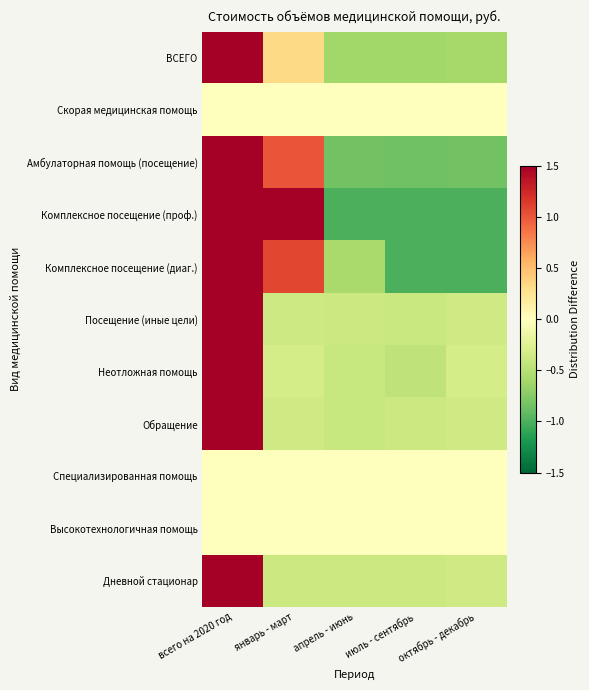

Reading left to right, transcribe all the data shown in this chart.

ВСЕГО: всего на 2020 год=1.5	январь - март=0.3	апрель - июнь=-0.6	июль - сентябрь=-0.6	октябрь - декабрь=-0.6
Скорая медицинская помощь: всего на 2020 год=0.0	январь - март=0.0	апрель - июнь=0.0	июль - сентябрь=0.0	октябрь - декабрь=0.0
Амбулаторная помощь (посещение): всего на 2020 год=1.5	январь - март=1.0	апрель - июнь=-0.8	июль - сентябрь=-0.8	октябрь - декабрь=-0.8
Комплексное посещение (проф.): всего на 2020 год=1.5	январь - март=1.5	апрель - июнь=-1.0	июль - сентябрь=-1.0	октябрь - декабрь=-1.0
Комплексное посещение (диаг.): всего на 2020 год=1.5	январь - март=1.1	апрель - июнь=-0.6	июль - сентябрь=-1.0	октябрь - декабрь=-1.0
Посещение (иные цели): всего на 2020 год=1.5	январь - март=-0.4	апрель - июнь=-0.4	июль - сентябрь=-0.4	октябрь - декабрь=-0.4
Неотложная помощь: всего на 2020 год=1.5	январь - март=-0.3	апрель - июнь=-0.4	июль - сентябрь=-0.5	октябрь - декабрь=-0.3
Обращение: всего на 2020 год=1.5	январь - март=-0.4	апрель - июнь=-0.4	июль - сентябрь=-0.4	октябрь - декабрь=-0.4
Специализированная помощь: всего на 2020 год=0.0	январь - март=0.0	апрель - июнь=0.0	июль - сентябрь=0.0	октябрь - декабрь=0.0
Высокотехнологичная помощь: всего на 2020 год=0.0	январь - март=0.0	апрель - июнь=0.0	июль - сентябрь=0.0	октябрь - декабрь=0.0
Дневной стационар: всего на 2020 год=1.5	январь - март=-0.4	апрель - июнь=-0.4	июль - сентябрь=-0.4	октябрь - декабрь=-0.4